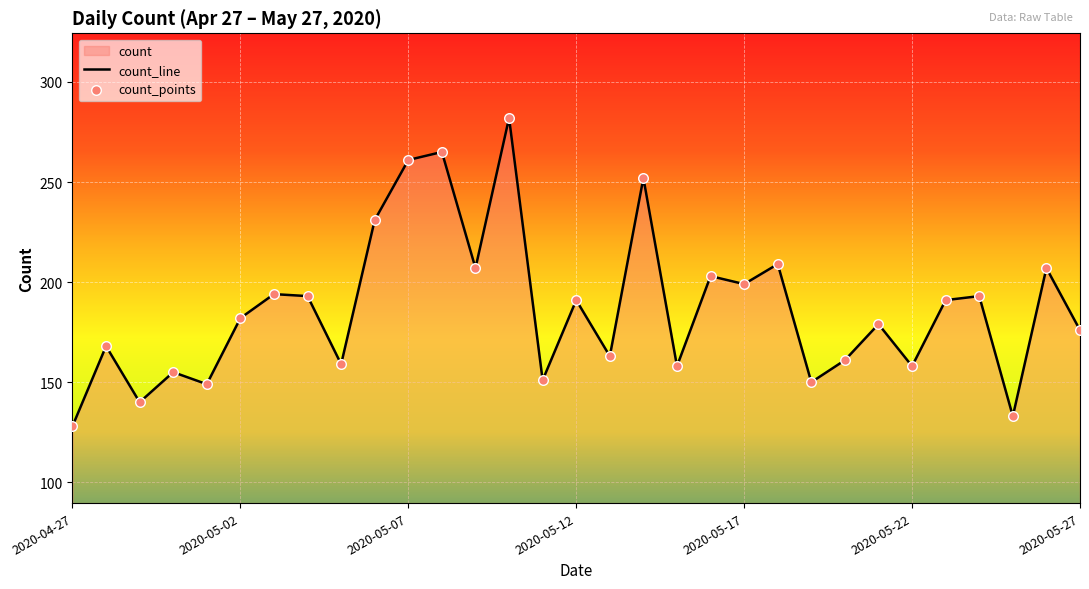

What is the change in value from 2020-05-02 to 2020-05-21?

-3